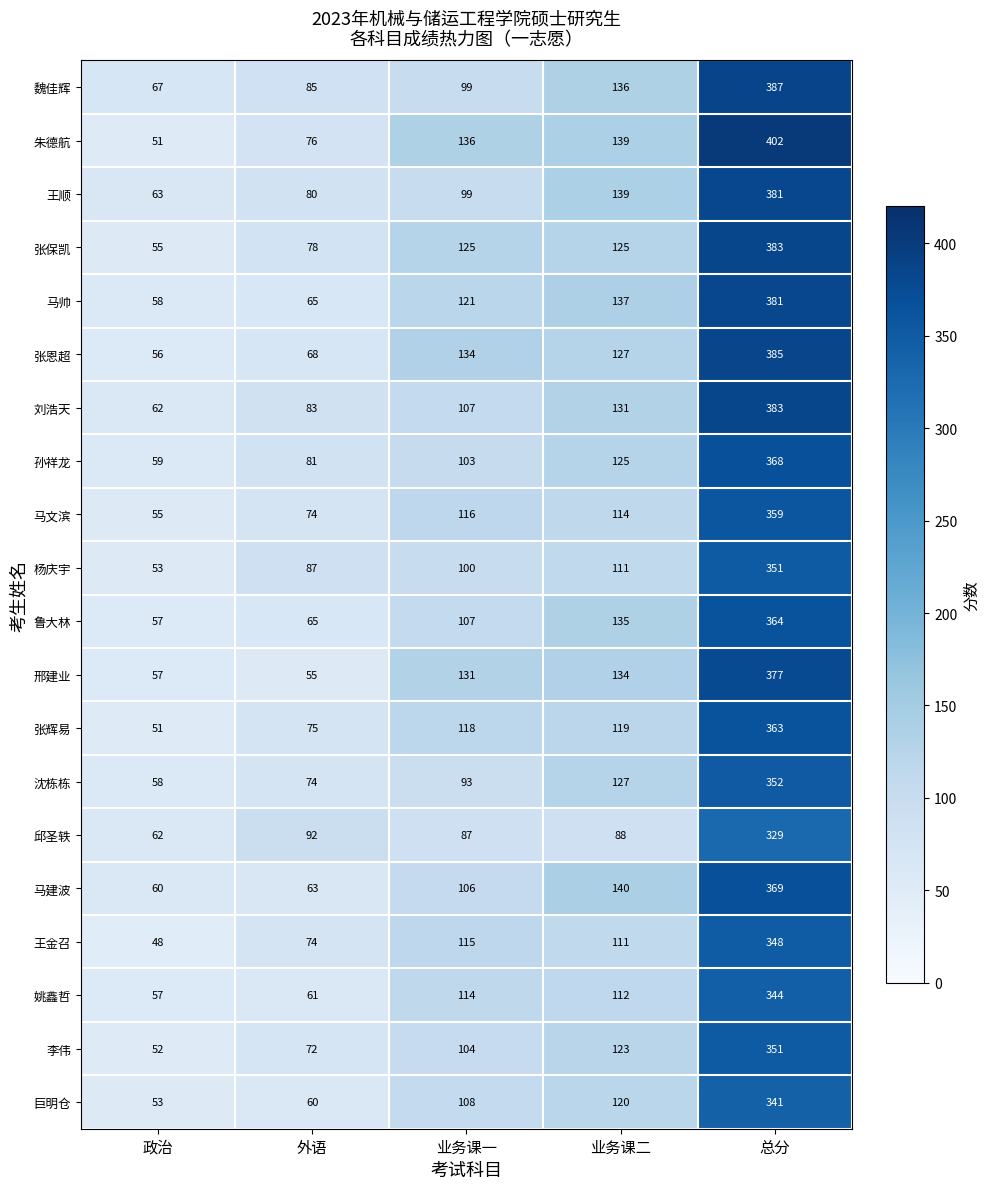

The value of 鲁大林 at 外语 is 32. True or false?

False